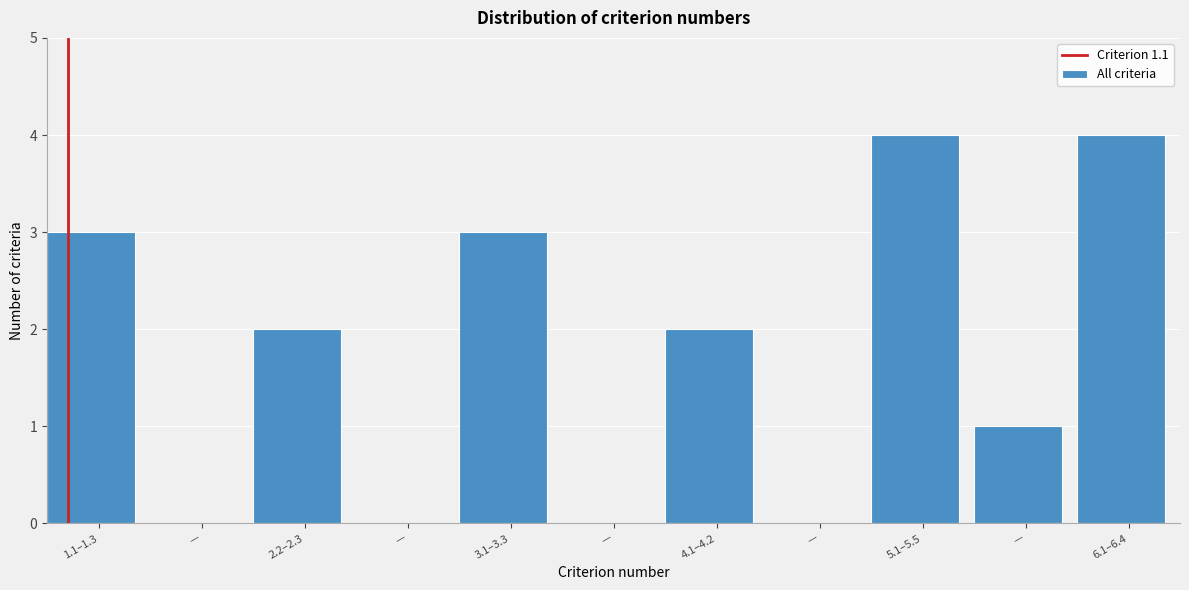

How many categories are shown in the chart?

11